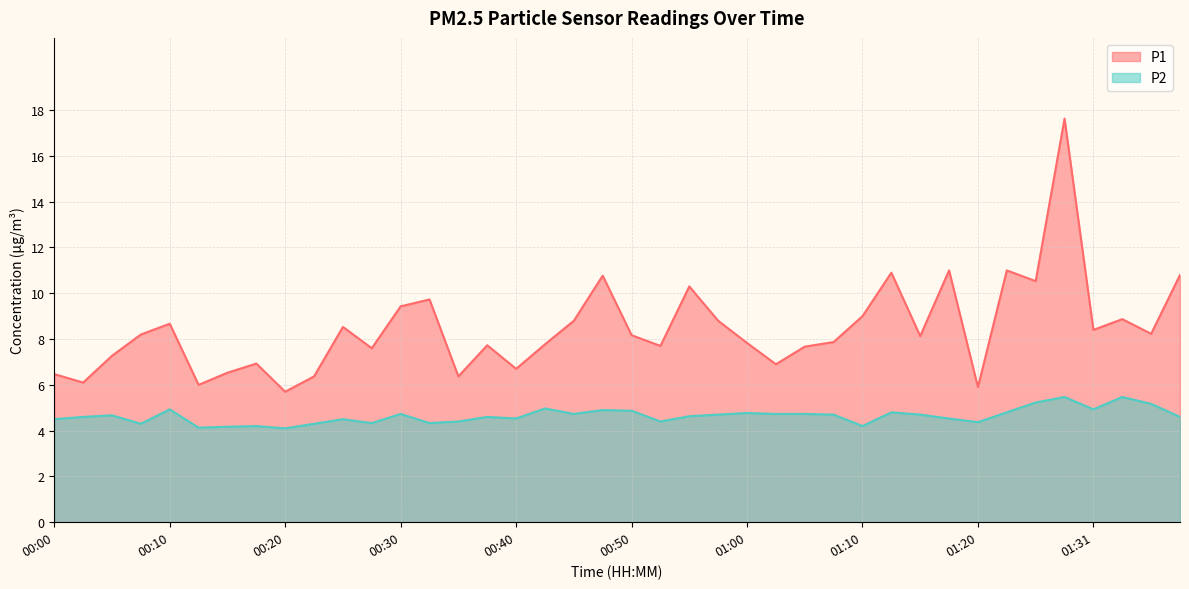

Rank the series by their maximum value, from lowest to highest.

P2, P1